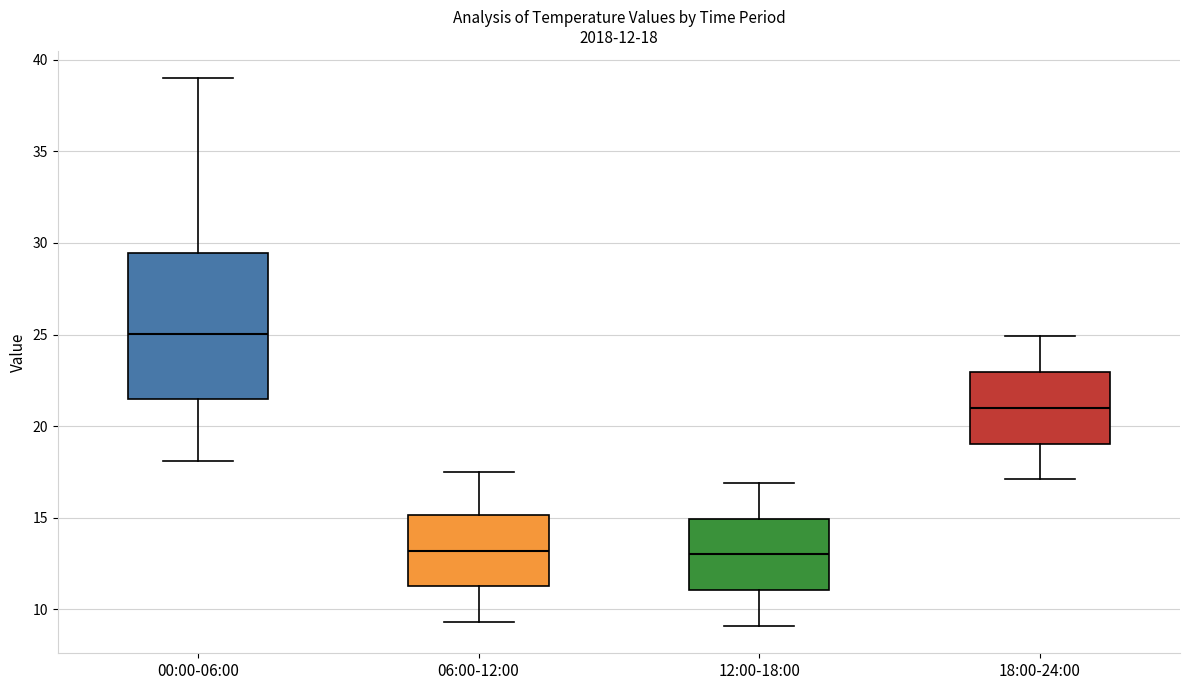

Which box is the tallest, from its lower edge to its upper edge?

00:00-06:00